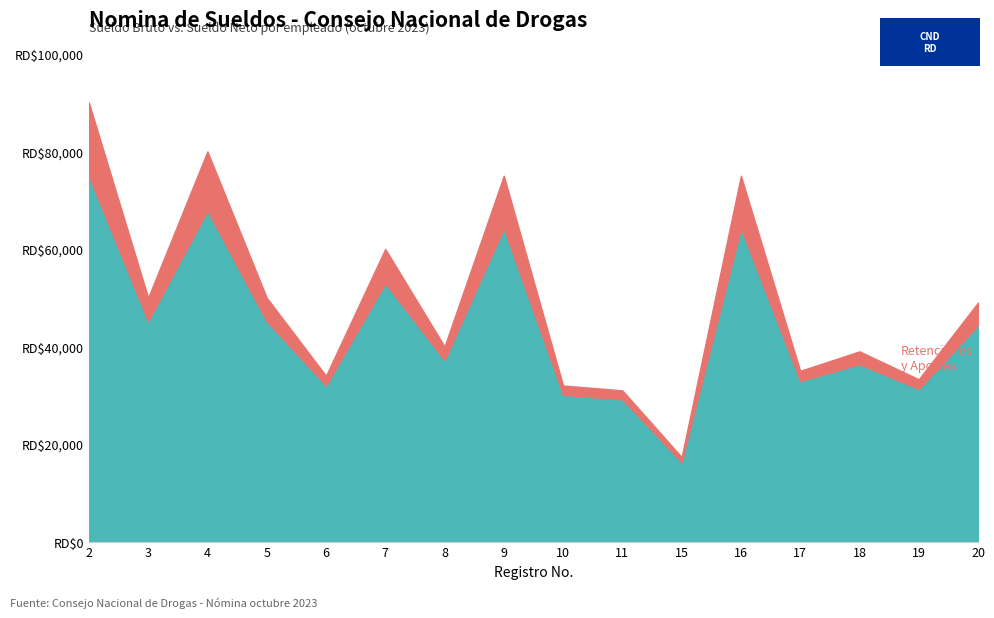

What is the total value across all series at 4?

147846.1